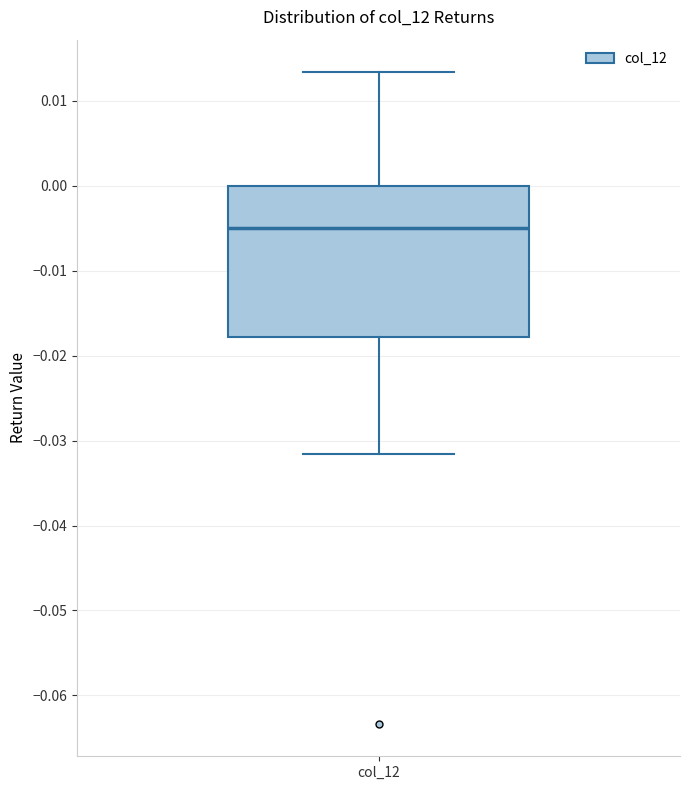

Where does the median line of the box for col_12 sit on the y-axis? The values are not printed on the chart, so give them approximately, as read against the axis.

-0.005